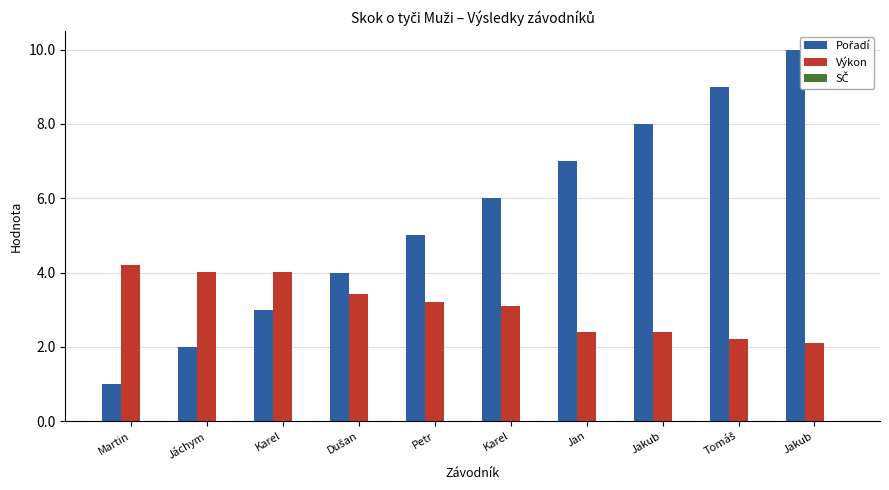

What is the total value across all series at Jakub?

10.4